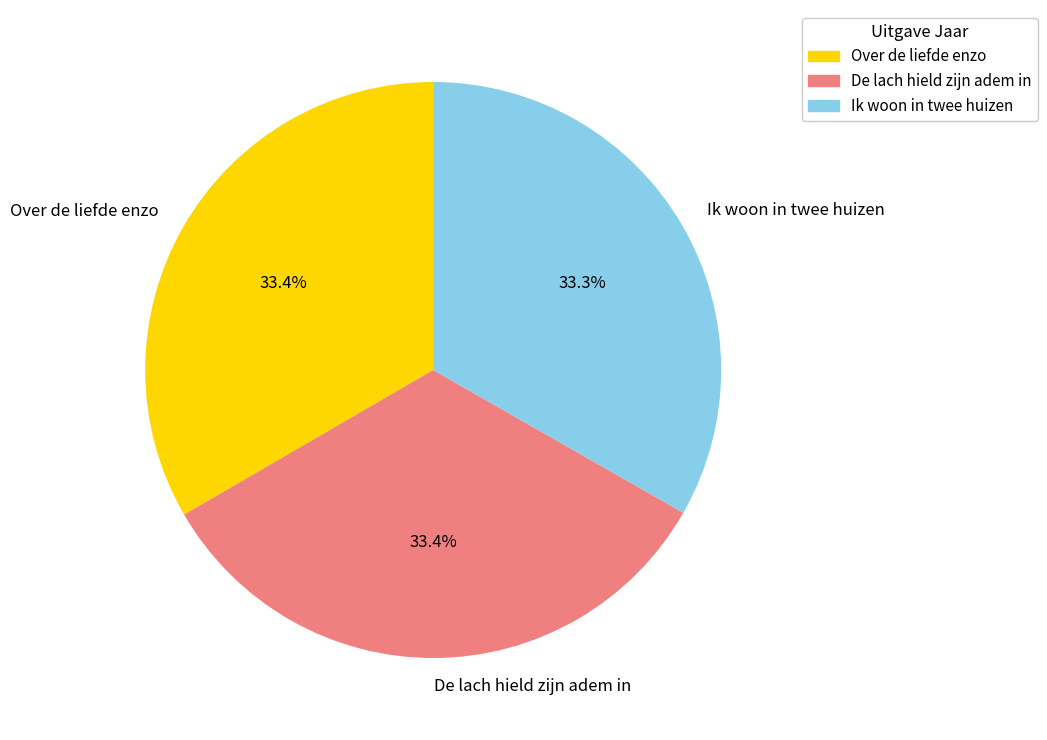

What is the ratio of the value at Over de liefde enzo to the value at Ik woon in twee huizen?

1.0